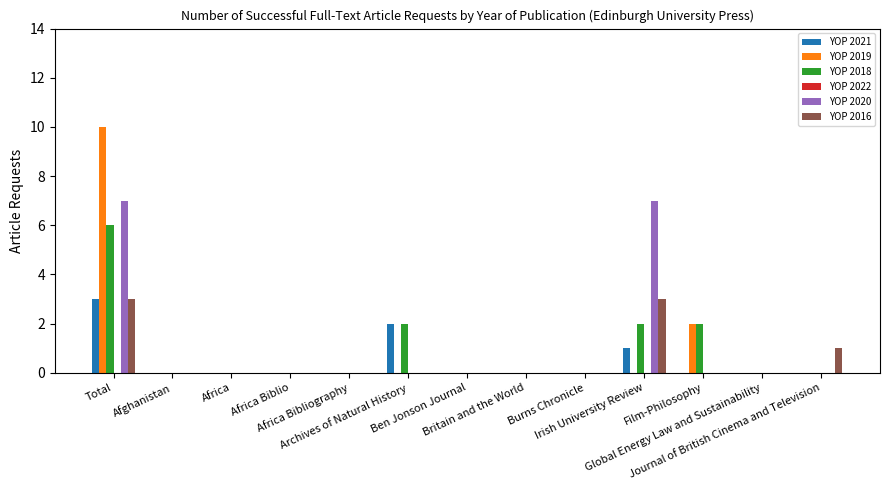

What is the sum of all YOP 2018 values?

12